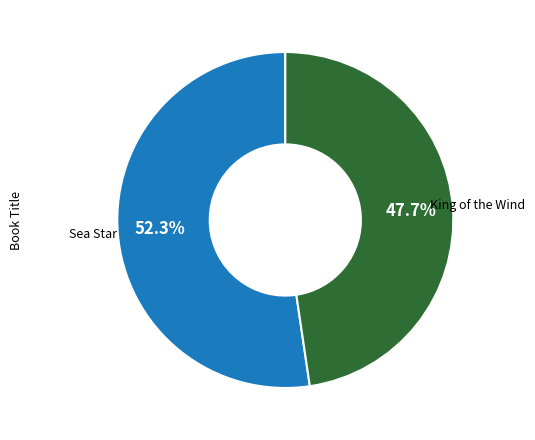

Does any single category account for the majority?

Yes